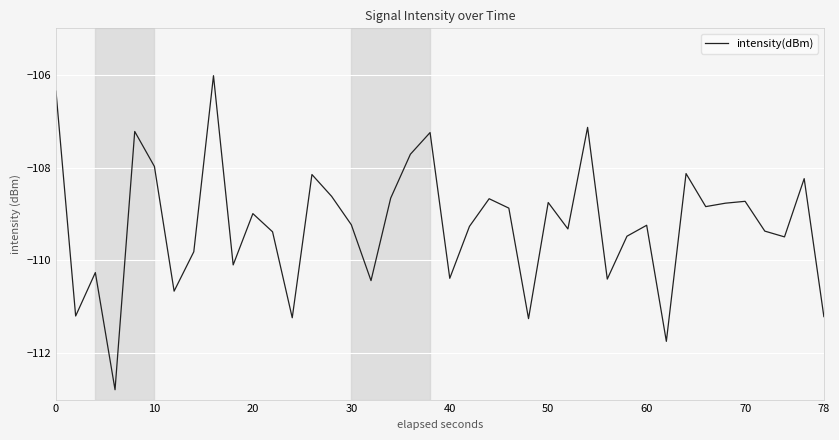

What is the average value?

-109.2